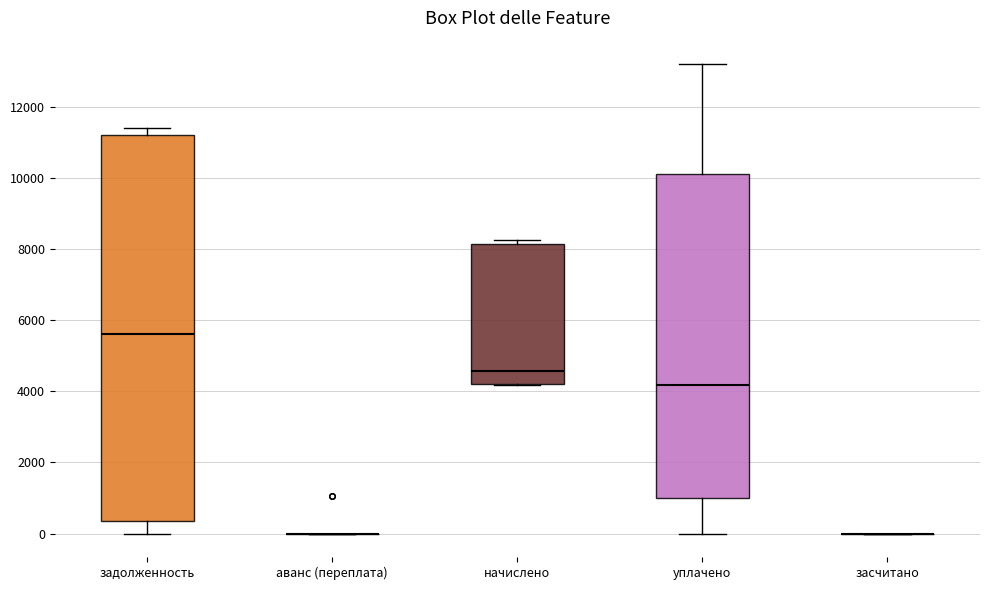

Reading left to right, read every box against the y-axis: the position of its median line, the range the box covers, and the ends of its whiskers. The values are not printed on the chart, so give them approximately, as read against the axis.

задолженность: median 5600, box 400 to 11200, whiskers 0 to 11400
аванс (переплата): box collapsed to a line at 0, whiskers 0 to 0
начислено: median 4600, box 4200 to 8200, whiskers 4200 to 8200 (just above the box's upper edge)
уплачено: median 4200, box 1000 to 10200, whiskers 0 to 13200
засчитано: box collapsed to a line at 0, whiskers 0 to 0